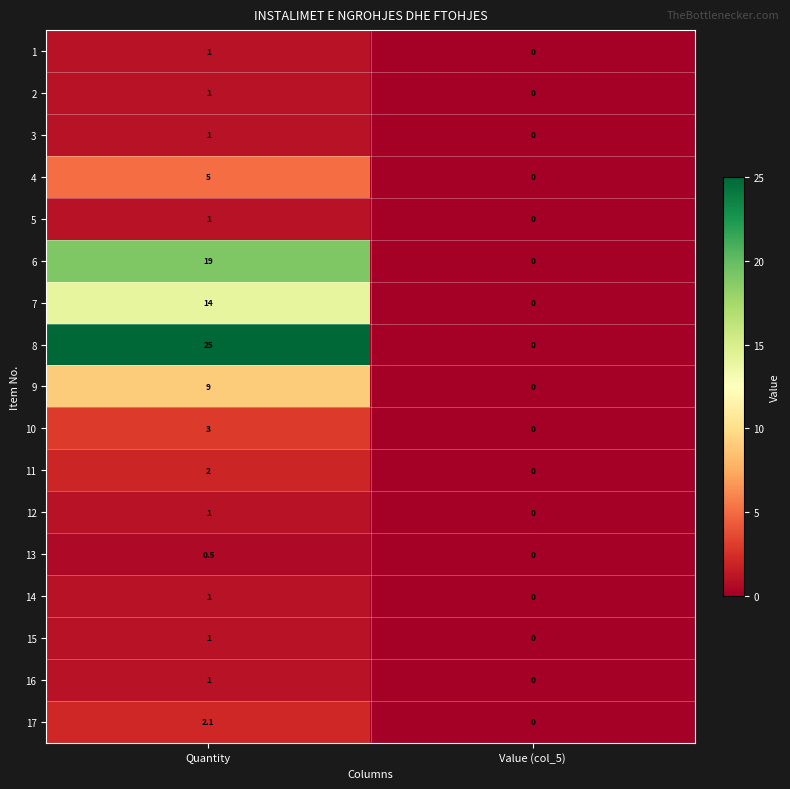

Which label corresponds to the largest value in the chart?

Quantity